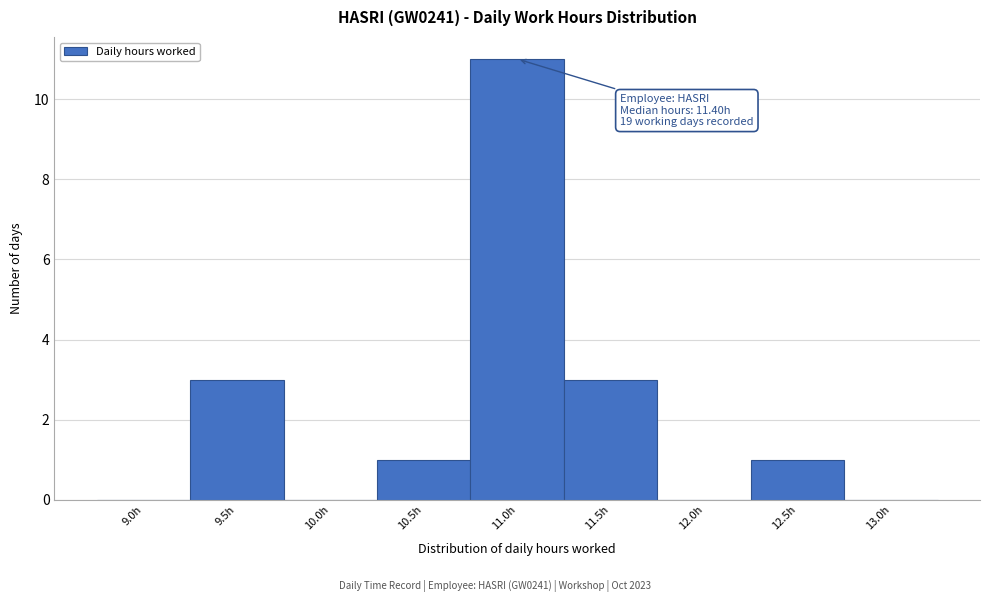

Reading left to right, extract all data points from this chart.

9.0h=0	9.5h=3	10.0h=0	10.5h=1	11.0h=11	11.5h=3	12.0h=0	12.5h=1	13.0h=0